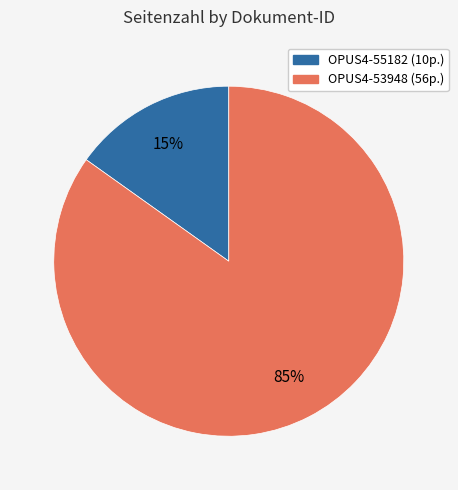

Which has a higher value, OPUS4-53948 or OPUS4-55182?

OPUS4-53948